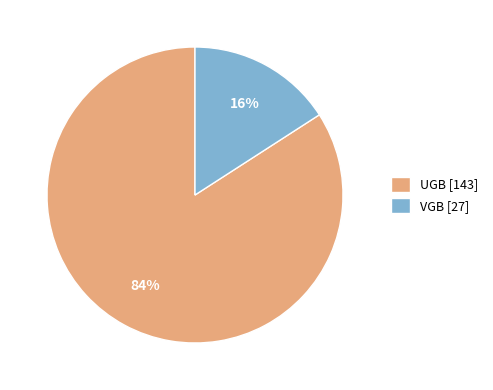

Which category has the biggest portion of the pie?

UGB